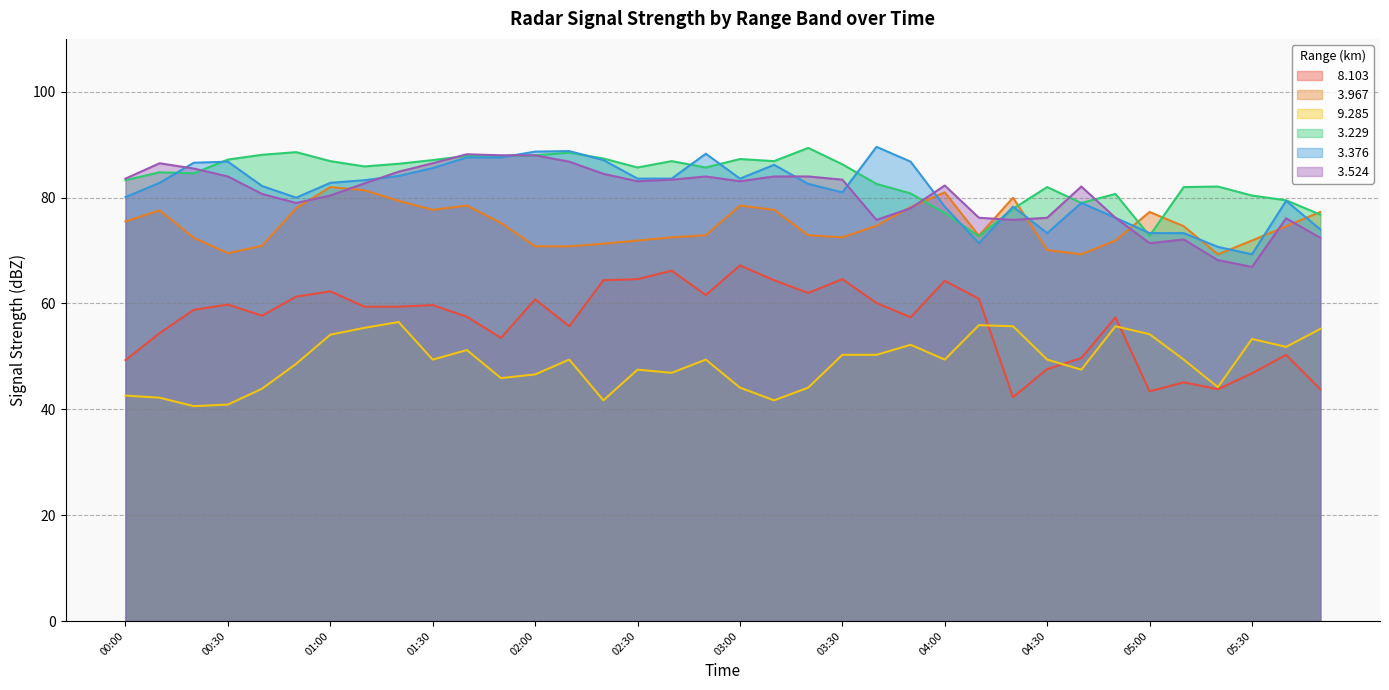

True or false:   3.376 and   9.285 cross at least once.

False